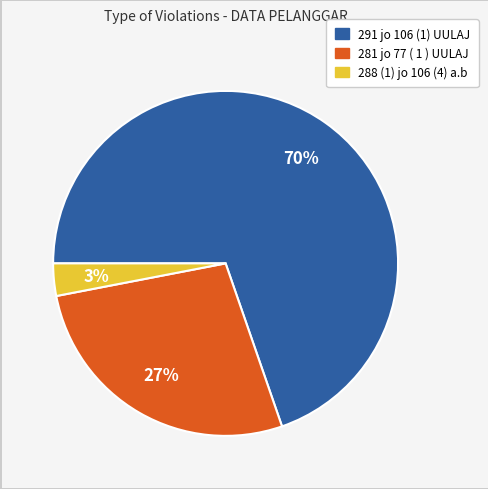

Is it true that 291 jo 106 (1) UULAJ is 70% of the pie?

True